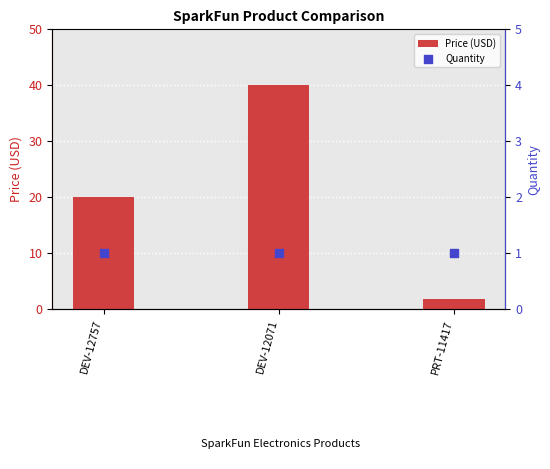

Which series has the largest Y range (max minus min)?

Price (USD)